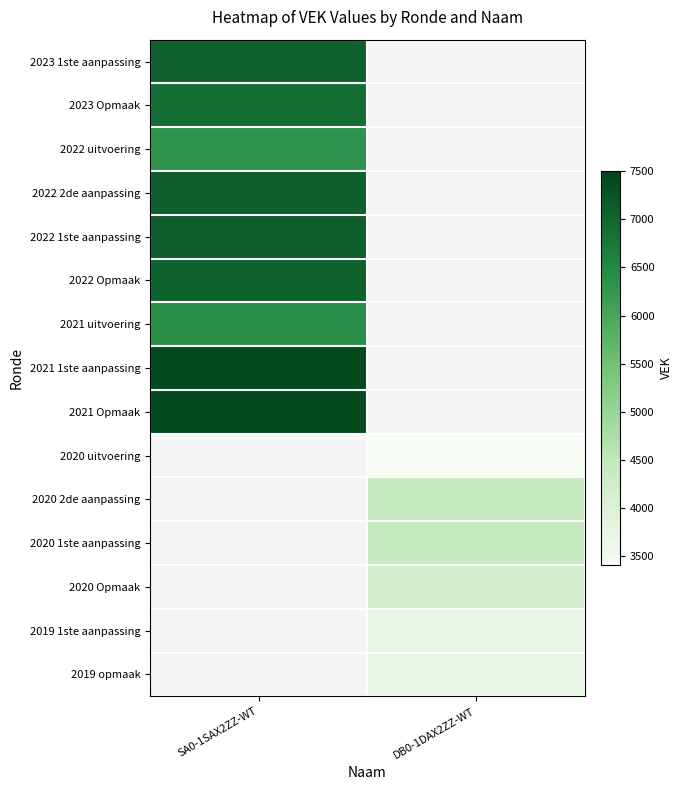

Which has a higher value, DB0-1DAX2ZZ-WT or SA0-1SAX2ZZ-WT?

SA0-1SAX2ZZ-WT